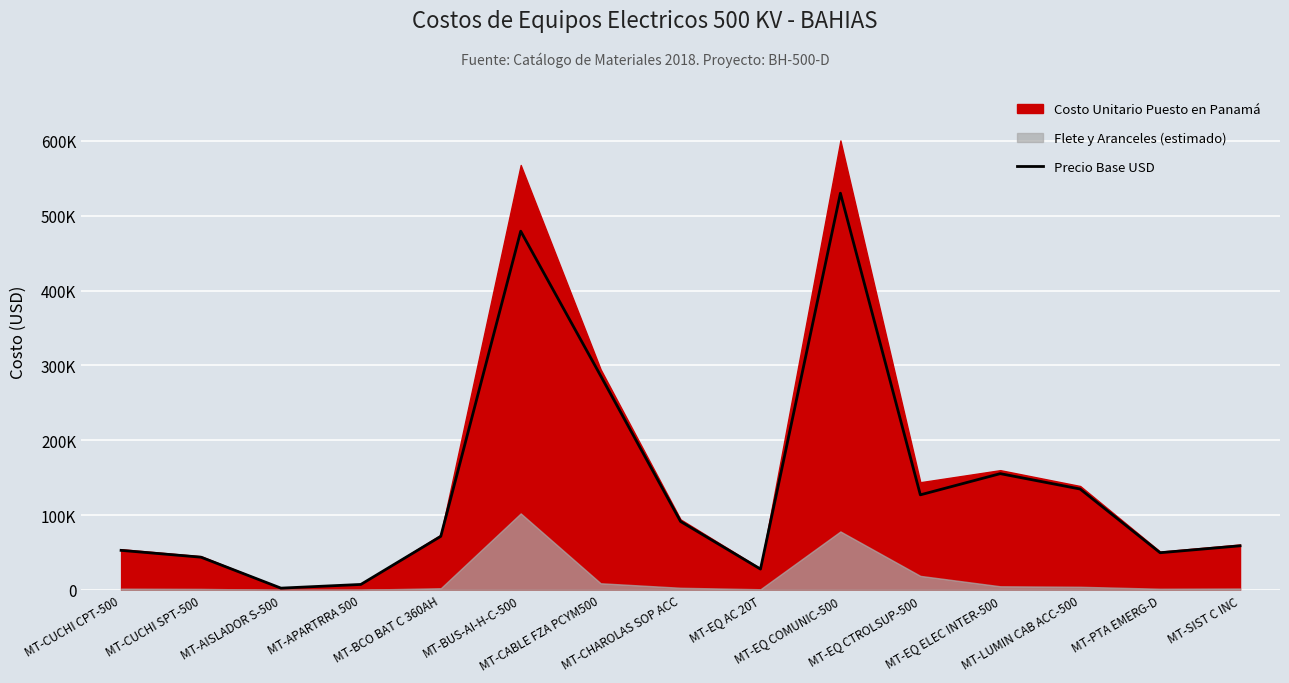

What is the smallest value displayed?

2331.3